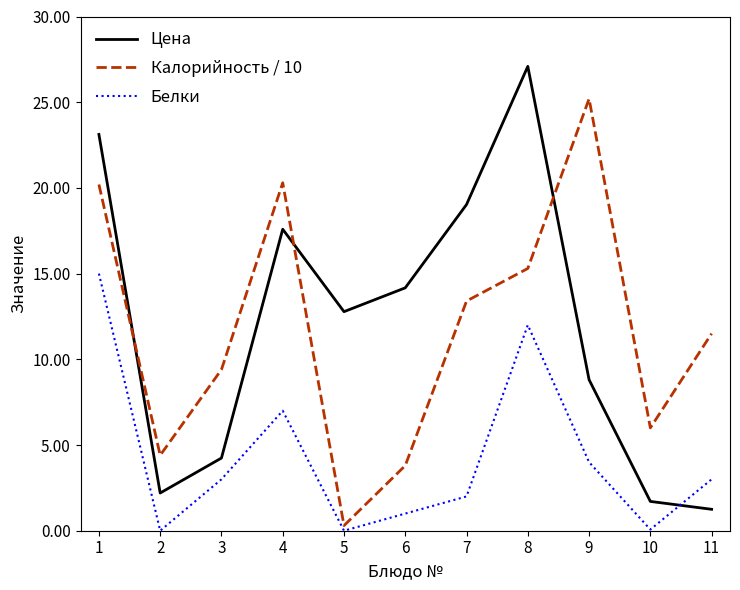

Where does the Цена series first go above 12?

1